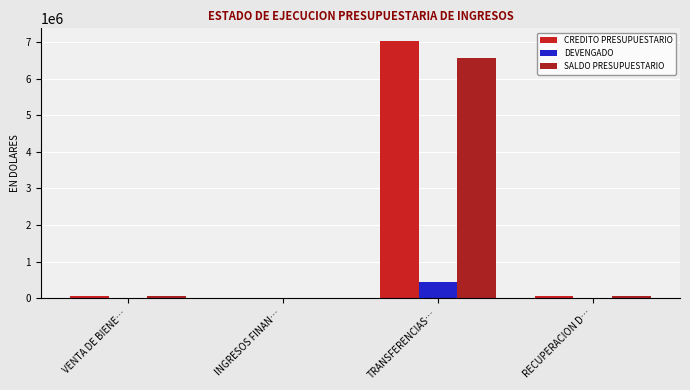

How many categories are shown in the chart?

4